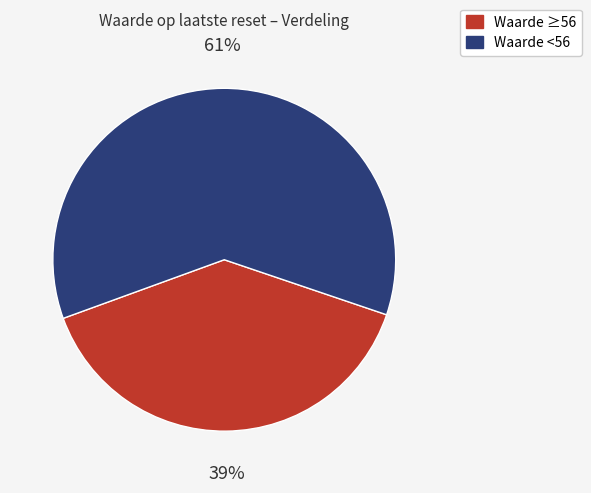

Does any single category account for the majority?

Yes